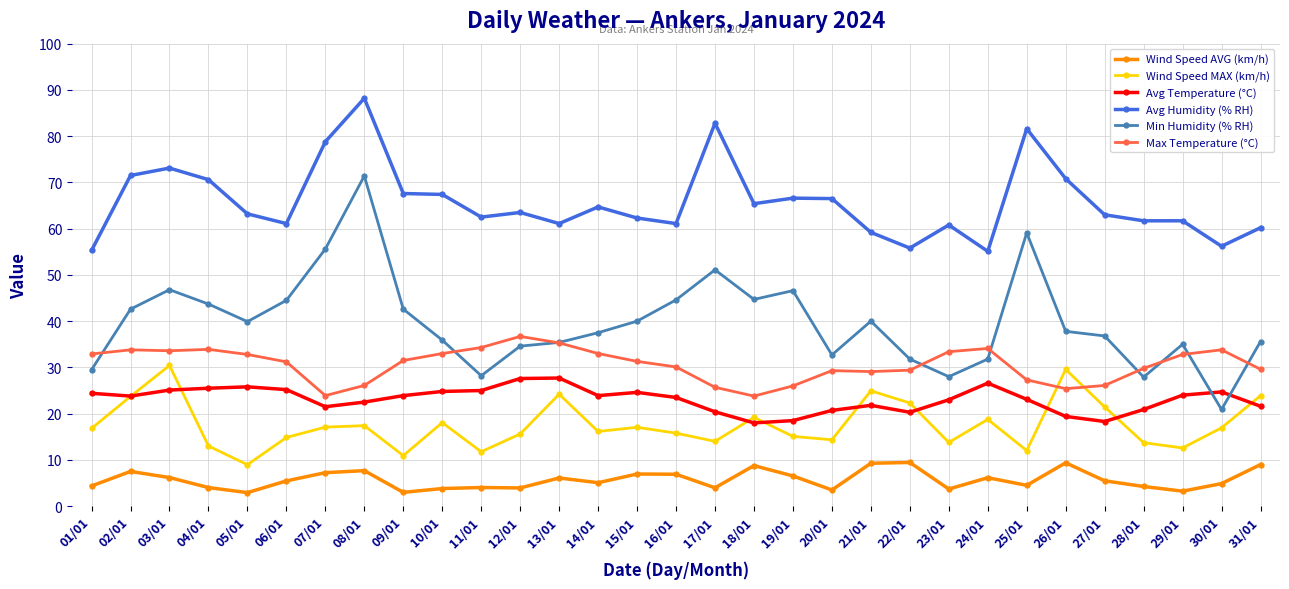

What position from the left is 15/01?

15